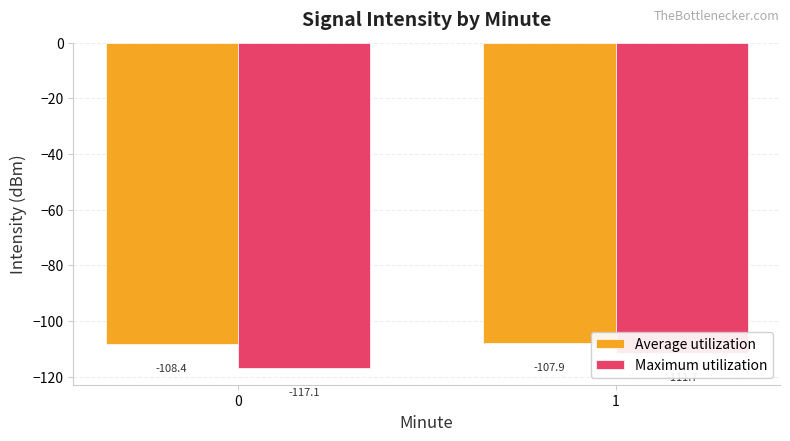

At 0, list the series in order from smallest to largest.

Maximum utilization, Average utilization